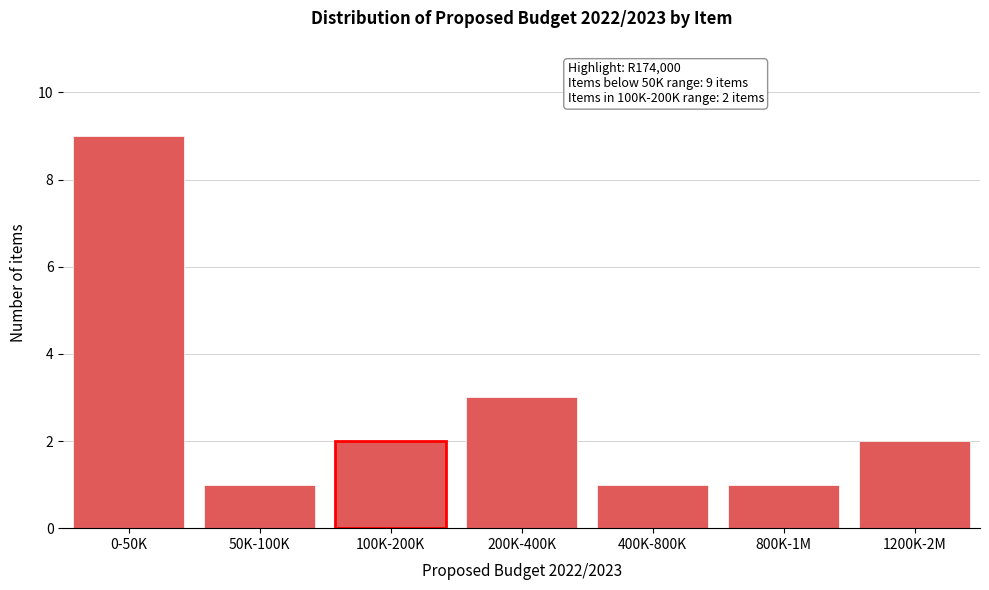

Reading right to left, extract all data points from this chart.

1200K-2M=2	800K-1M=1	400K-800K=1	200K-400K=3	100K-200K=2	50K-100K=1	0-50K=9